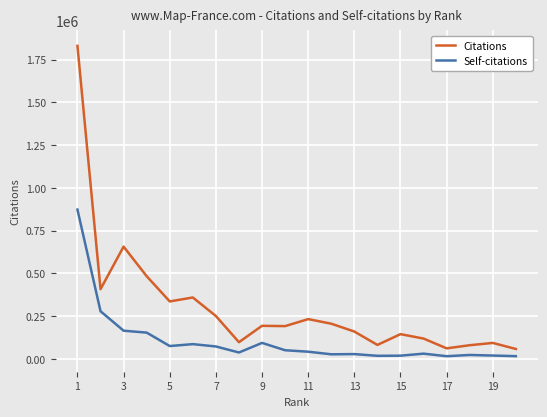

What is the highest value of the Self-citations series?

872448